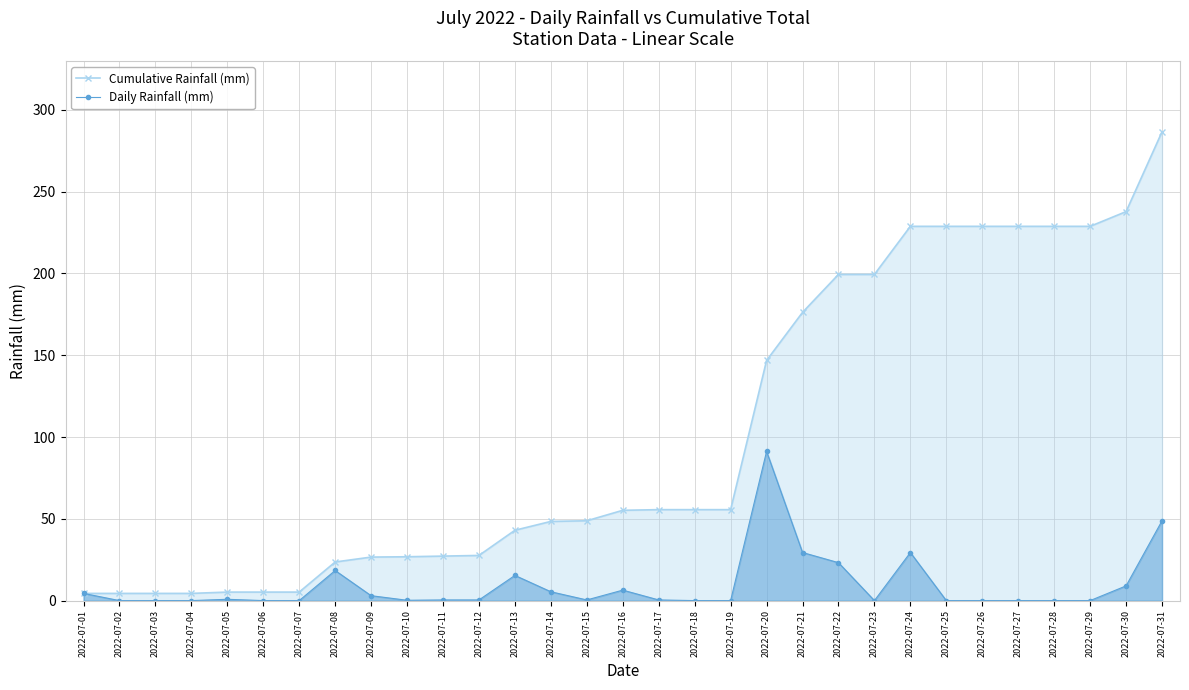

Does the chart have visible grid lines?

Yes